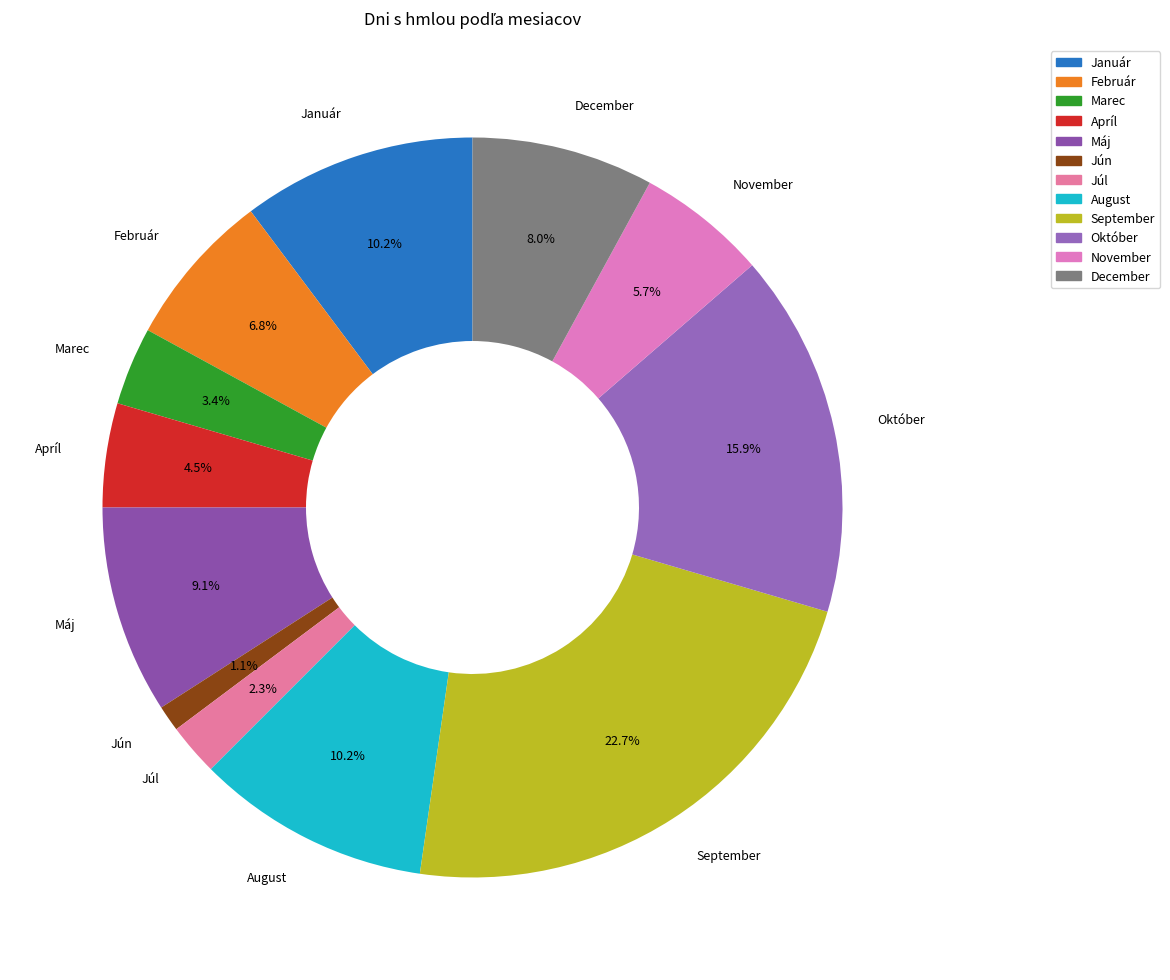

What percentage is NOT represented by Máj?

90.9%